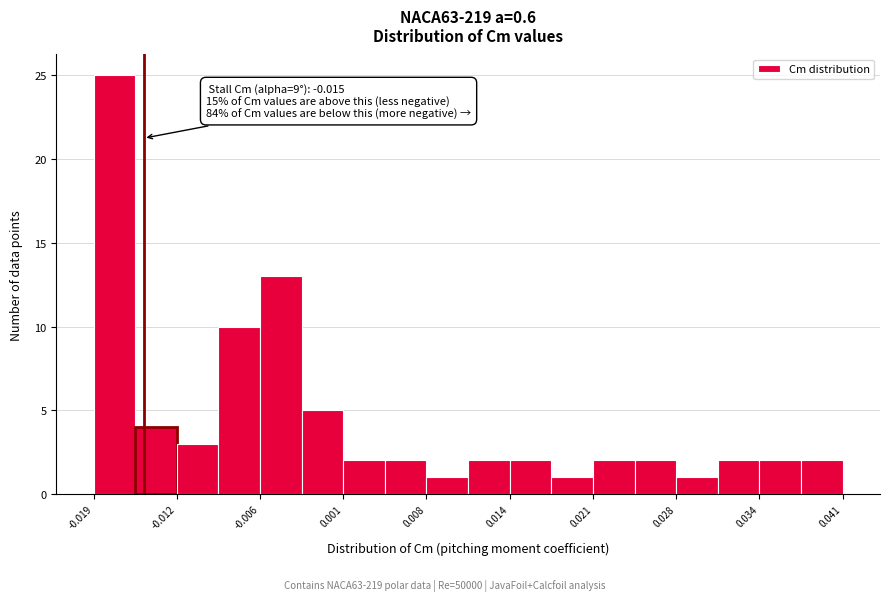

Around what value on the x-axis is the tallest bar? Give the approximate position of its centre, as read against the axis.

-0.017